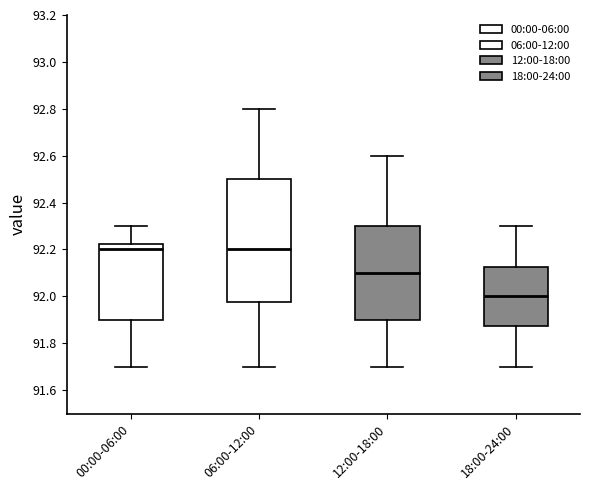

Which box's median line is the lowest?

18:00-24:00